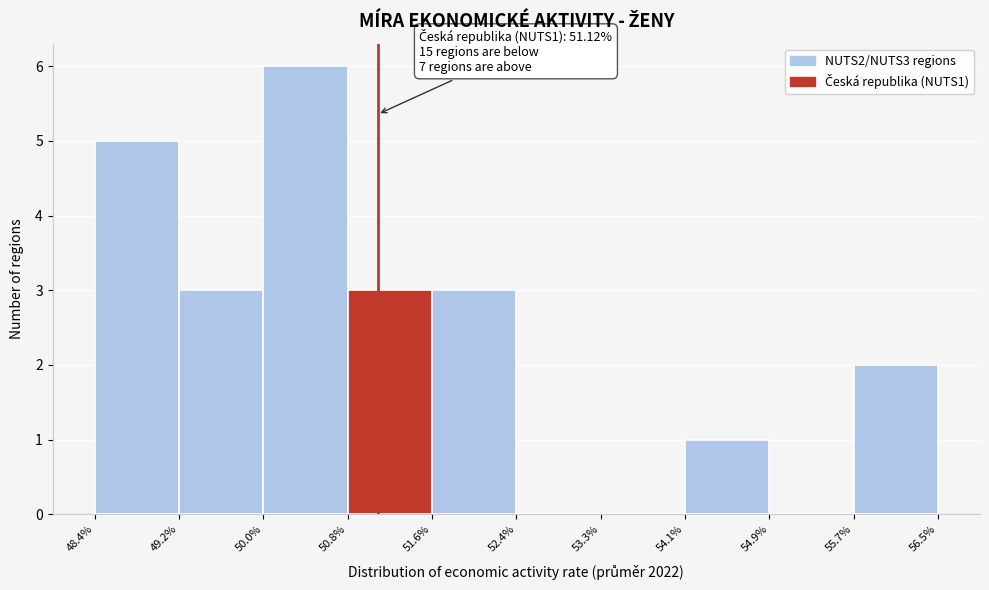

Over which range of the x-axis is the bar tallest?

50.0% to 50.8%